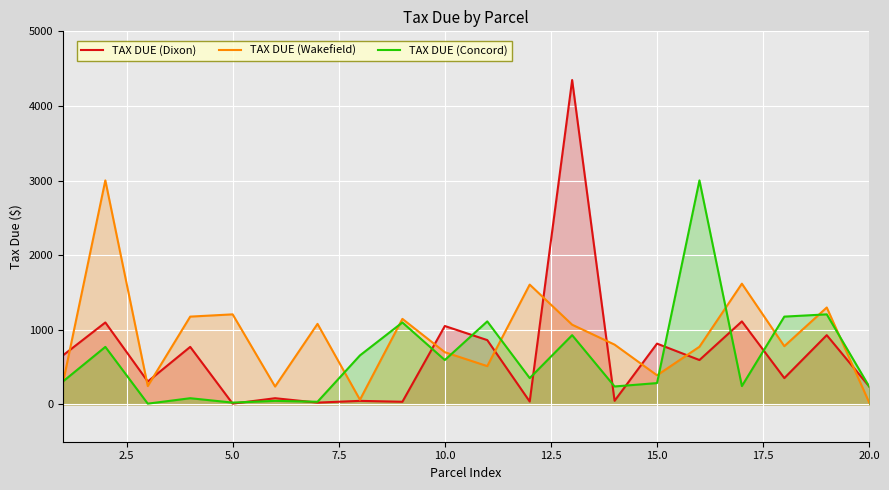

True or false: TAX DUE (Concord) and TAX DUE (Dixon) cross at least once.

True